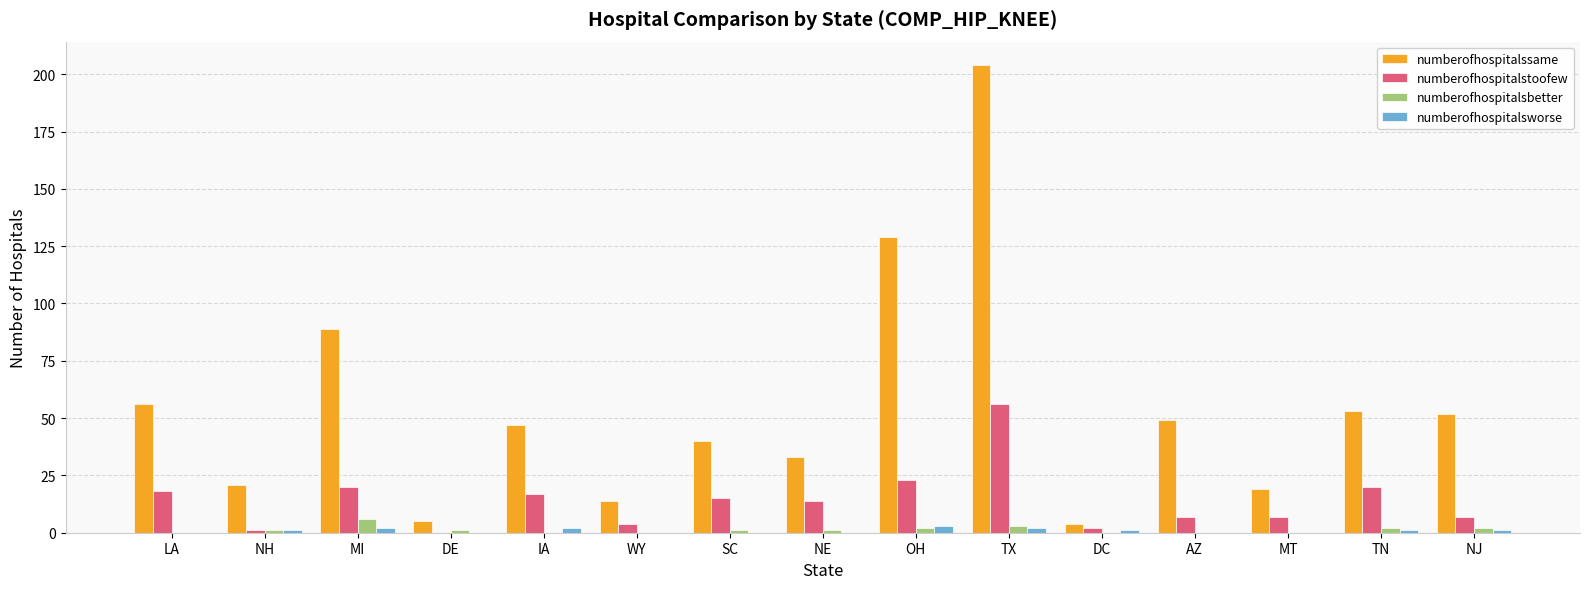

Reading left to right, what are all the values shown in this chart?

numberofhospitalssame: LA=56	NH=21	MI=89	DE=5	IA=47	WY=14	SC=40	NE=33	OH=129	TX=204	DC=4	AZ=49	MT=19	TN=53	NJ=52
numberofhospitalstoofew: LA=18	NH=1	MI=20	DE=0	IA=17	WY=4	SC=15	NE=14	OH=23	TX=56	DC=2	AZ=7	MT=7	TN=20	NJ=7
numberofhospitalsbetter: LA=0	NH=1	MI=6	DE=1	IA=0	WY=0	SC=1	NE=1	OH=2	TX=3	DC=0	AZ=0	MT=0	TN=2	NJ=2
numberofhospitalsworse: LA=0	NH=1	MI=2	DE=0	IA=2	WY=0	SC=0	NE=0	OH=3	TX=2	DC=1	AZ=0	MT=0	TN=1	NJ=1